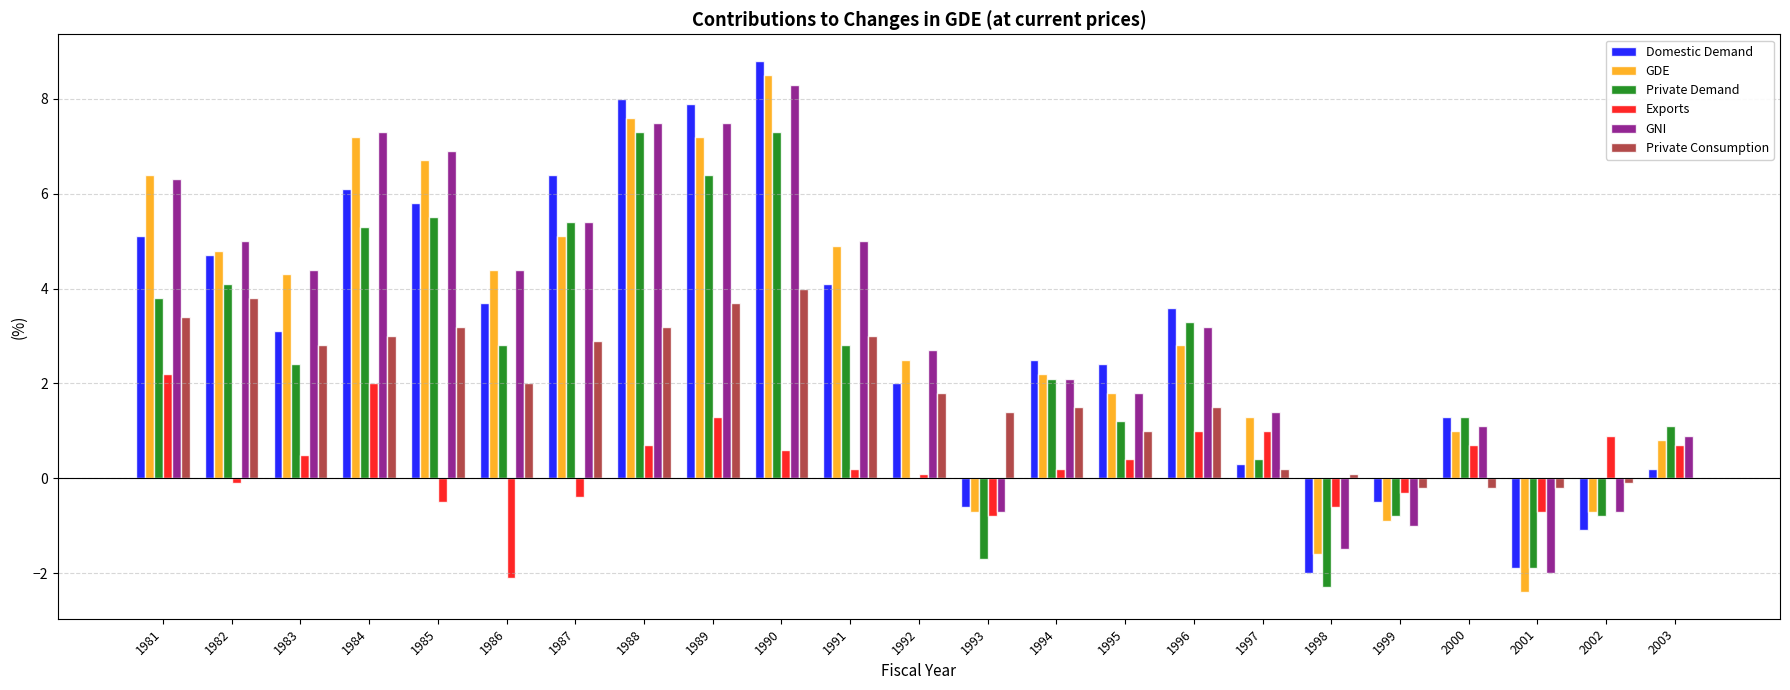

What is the approximate value of Private Consumption at 1982?

3.8